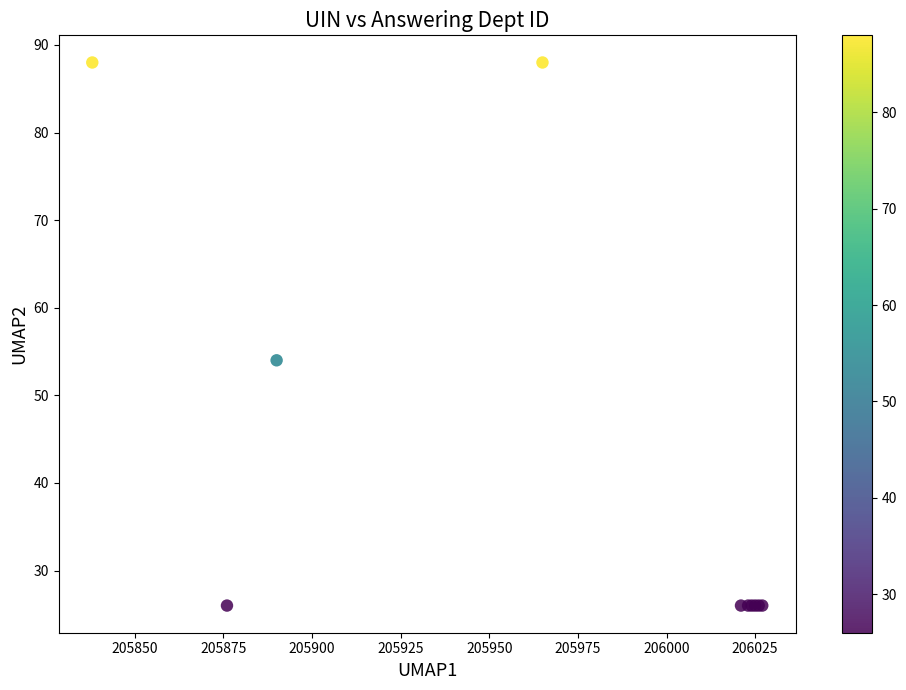

What Y value in the scatter plot is closest to 57?

54